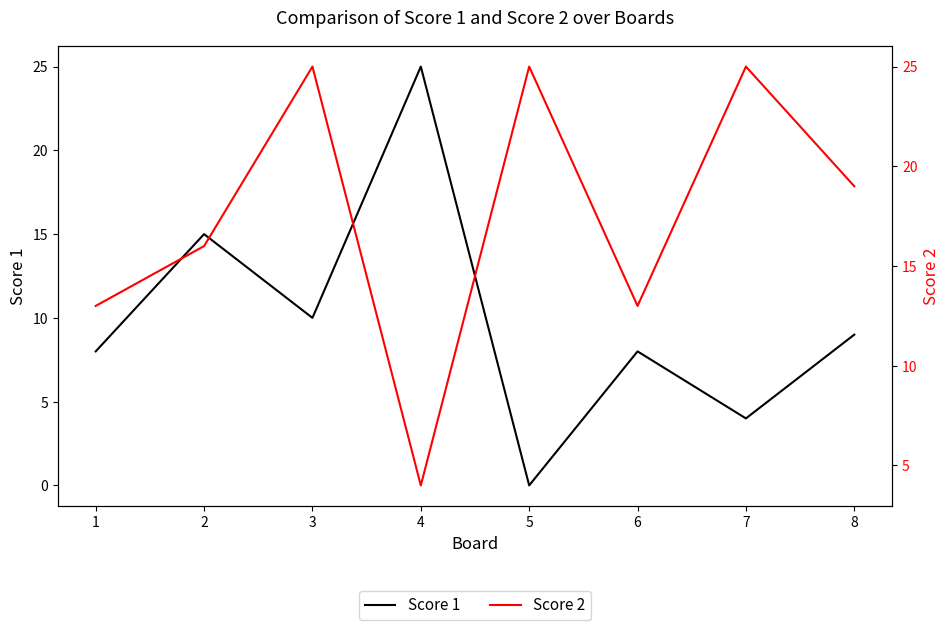

Which category has the lowest value in the Score 1 series?

5